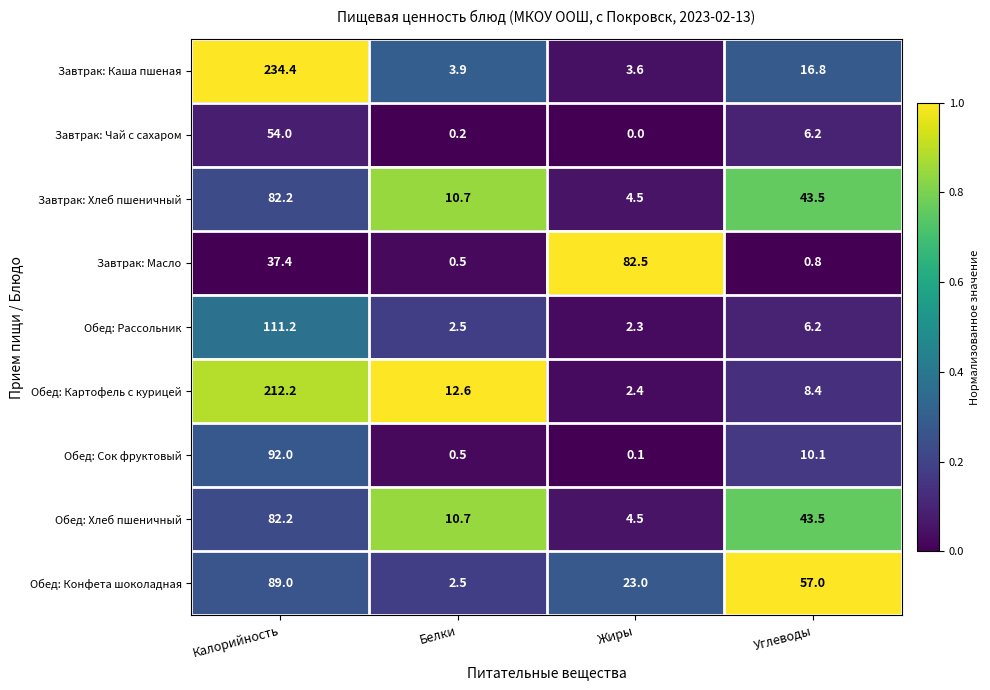

What is the spread (max minus min) of values at Жиры?

82.5